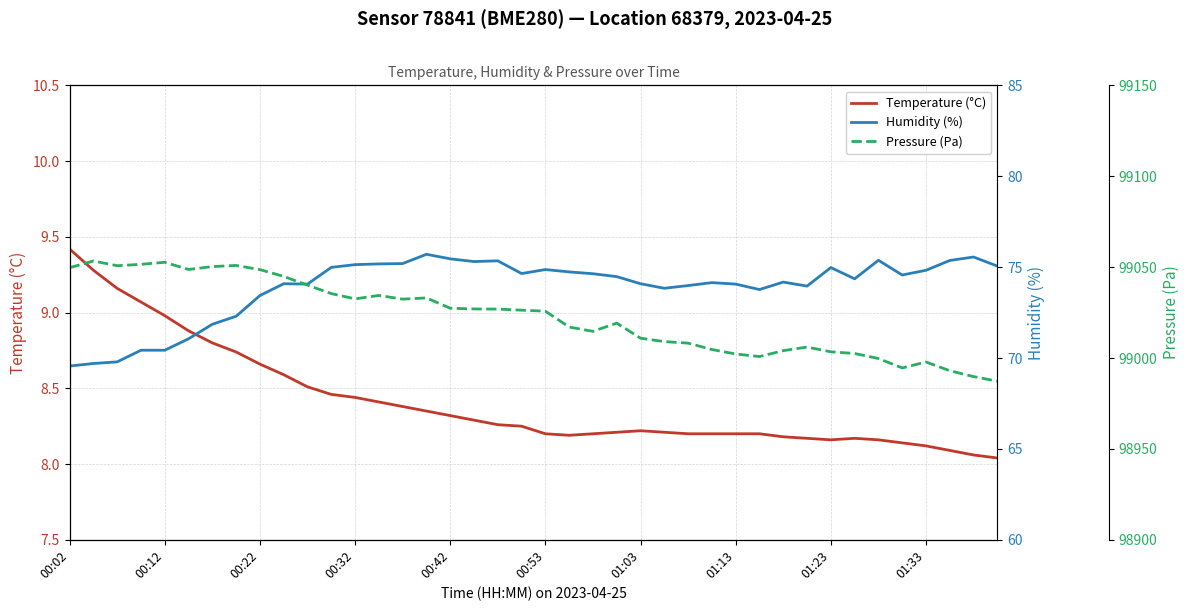

In Pressure (Pa), how many points are higher than both neighbors (excluding endpoints)?

8